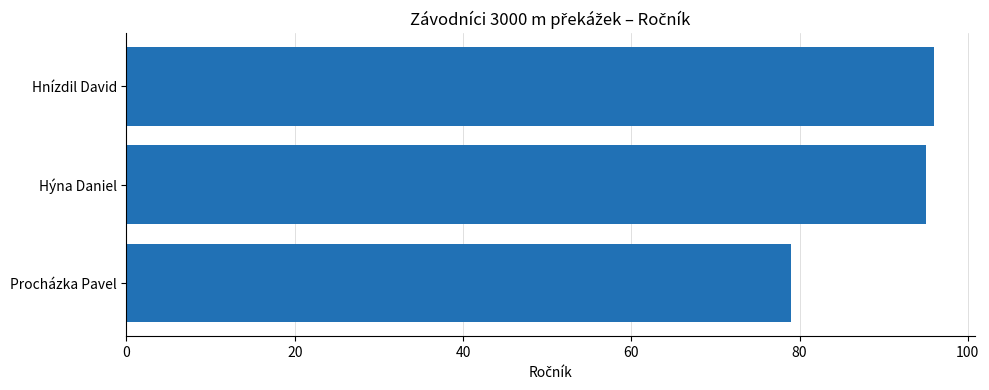

Reading top to bottom, extract all data points from this chart.

96	95	79